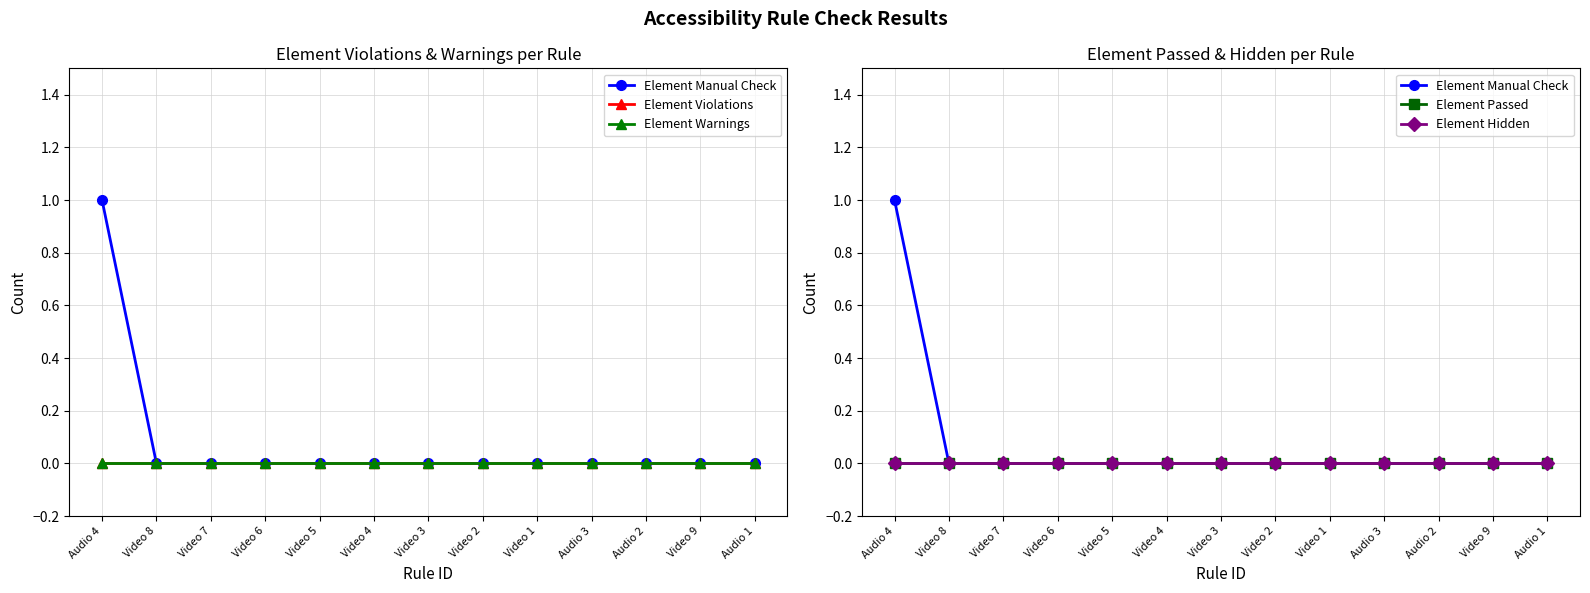

The value of Element Warnings at Video 5 is 0. True or false?

True